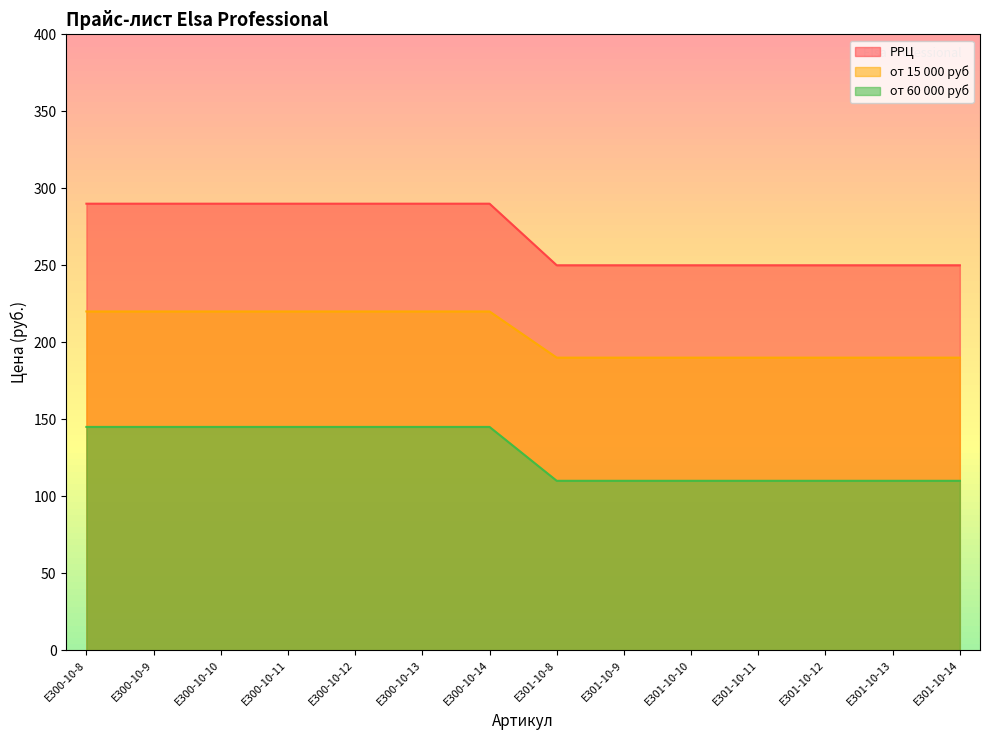

Reading left to right, list all the values displayed in this chart.

РРЦ: 290	290	290	290	290	290	290	250	250	250	250	250	250	250
от 15 000 руб: 220	220	220	220	220	220	220	190	190	190	190	190	190	190
от 60 000 руб: 145	145	145	145	145	145	145	110	110	110	110	110	110	110